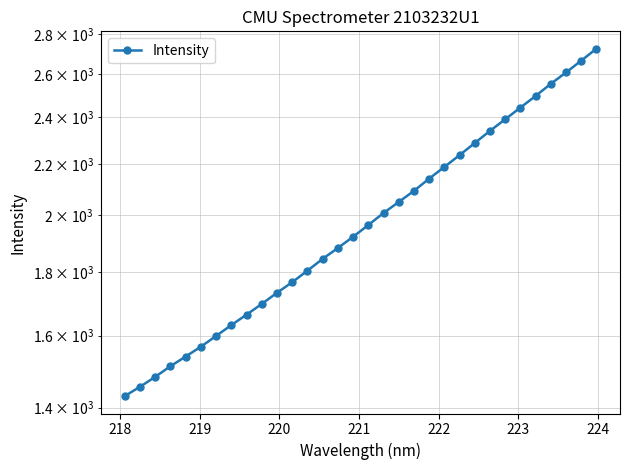

Is it true that the value at 23 is 3150.7?

False